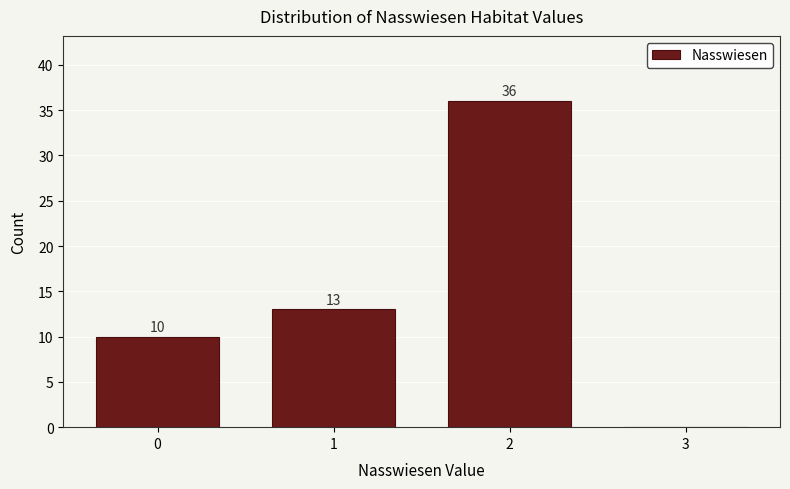

Reading right to left, list all the values displayed in this chart.

3=0	2=36	1=13	0=10